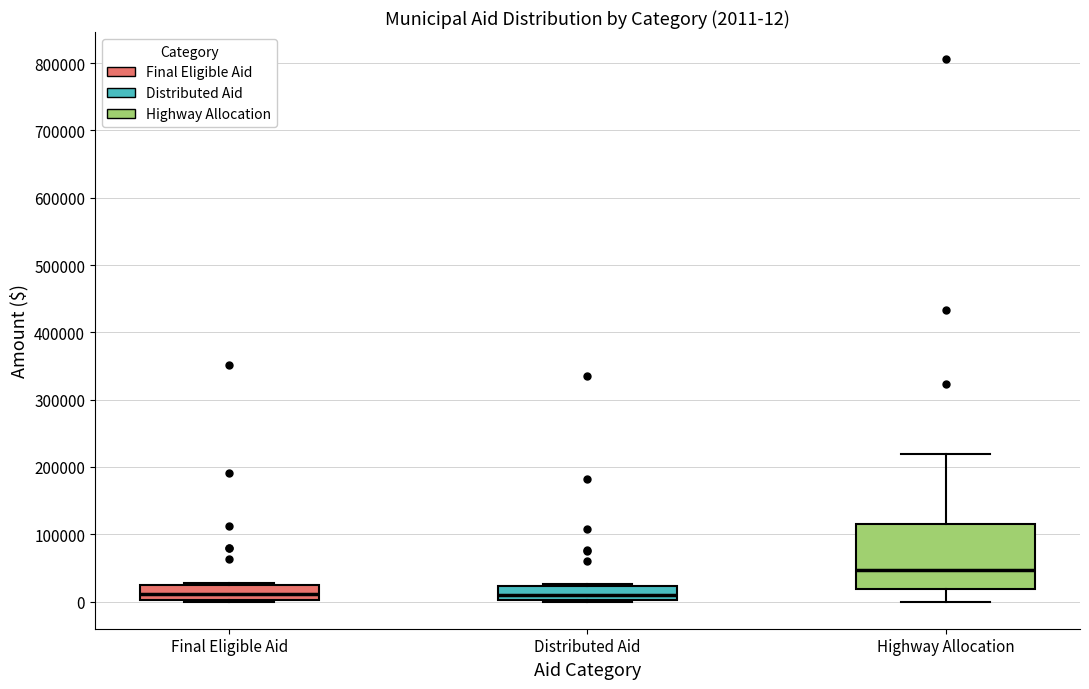

Comparing the boxes themselves (not the whiskers), which one is the tallest?

Highway Allocation